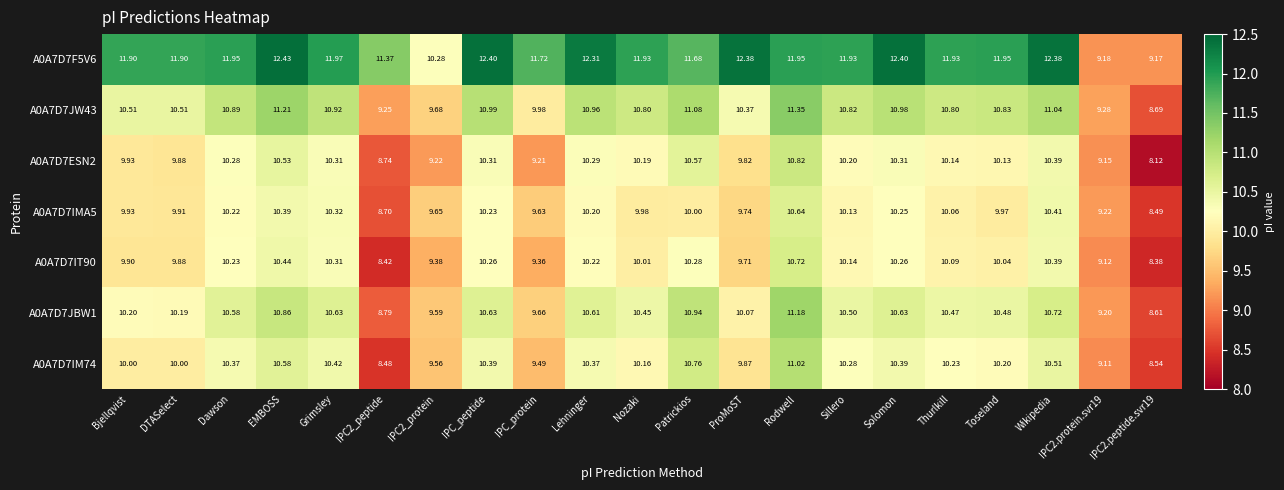

Is the value of A0A7D7JW43 at Patrickios greater than the value of A0A7D7IT90 at Rodwell?

Yes